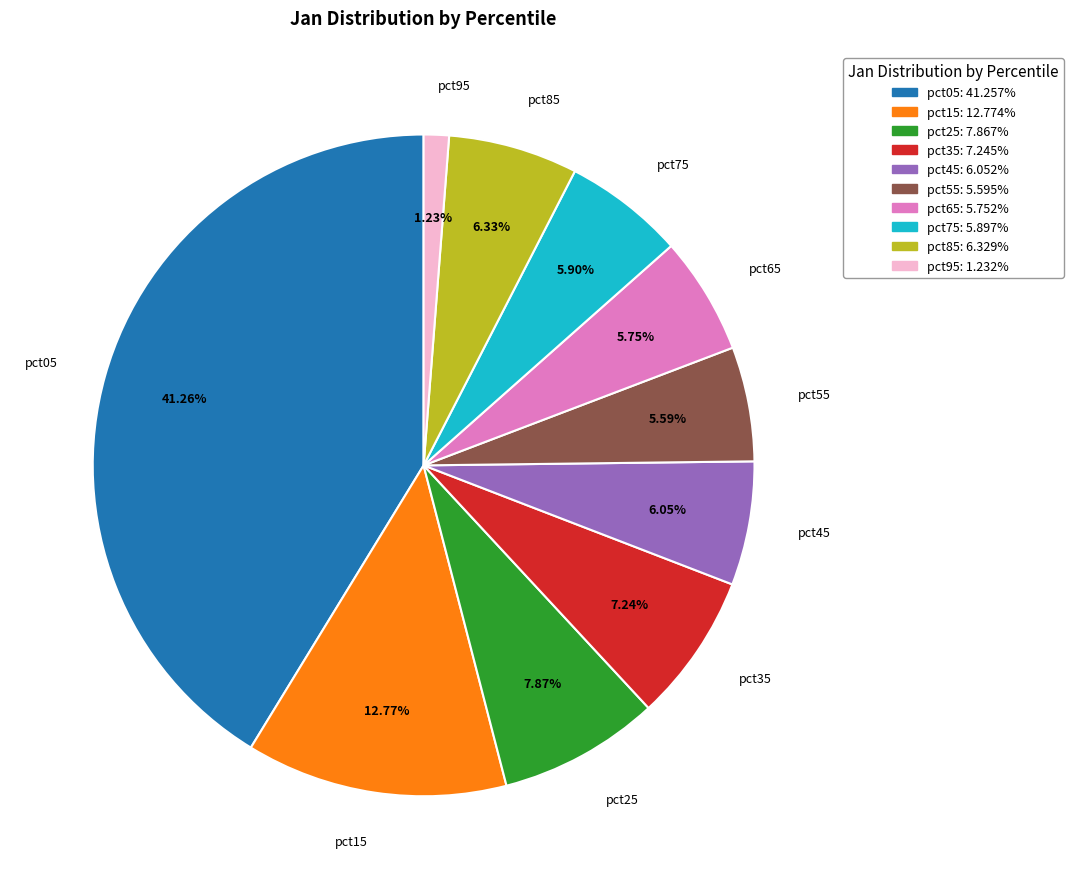

To the nearest percent, what percentage of the pie is pct75?

6%